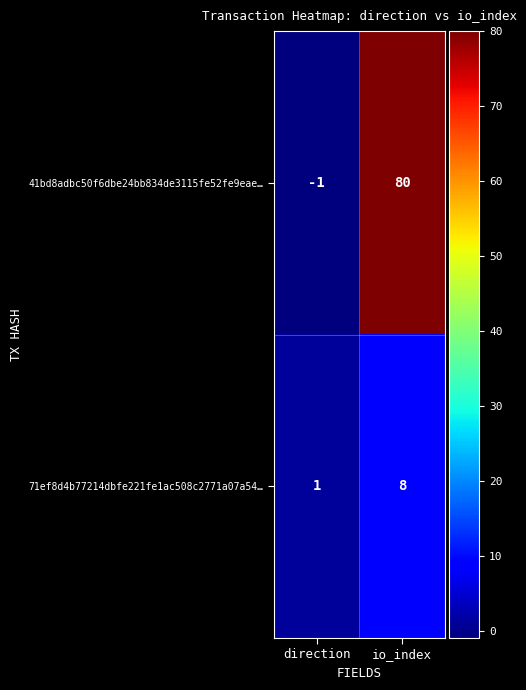

What is the greatest value displayed?

80